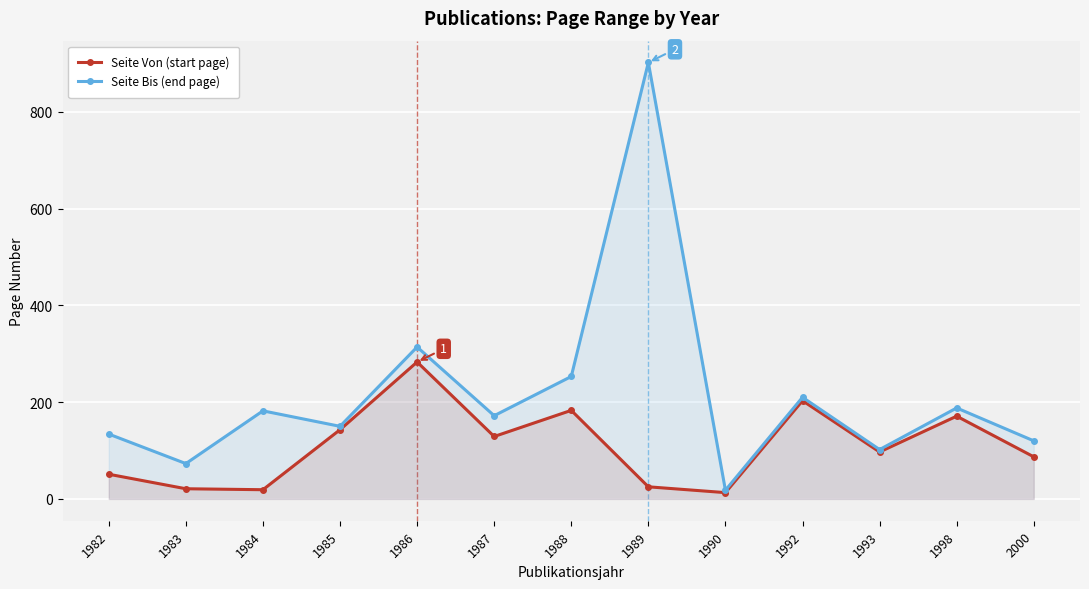

What is the greatest value displayed?

902